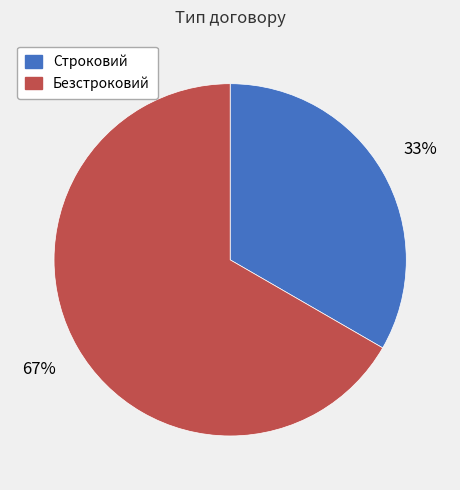

Is the sum of Безстроковий and Строковий greater than half?

Yes